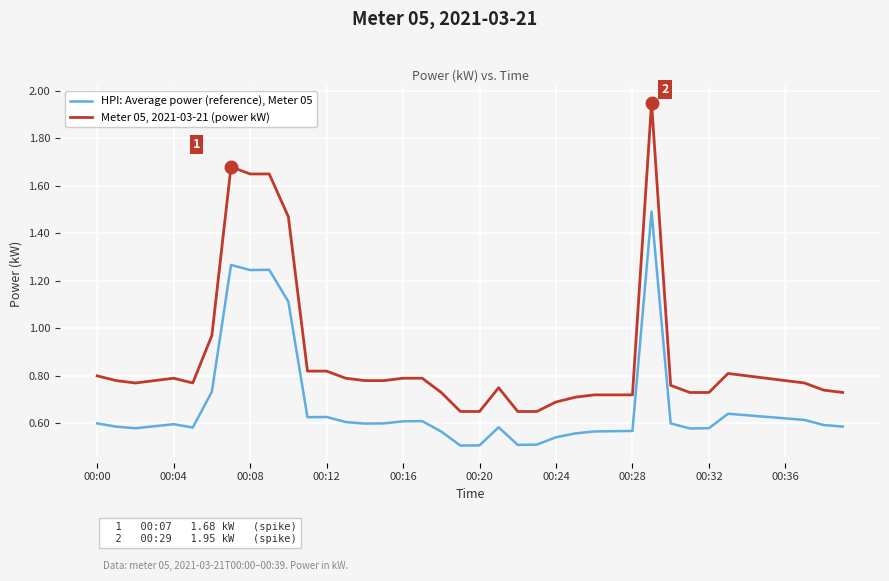

True or false: HPI: Average power (reference), Meter 05 and Meter 05, 2021-03-21 (power kW) intersect in this chart.

False